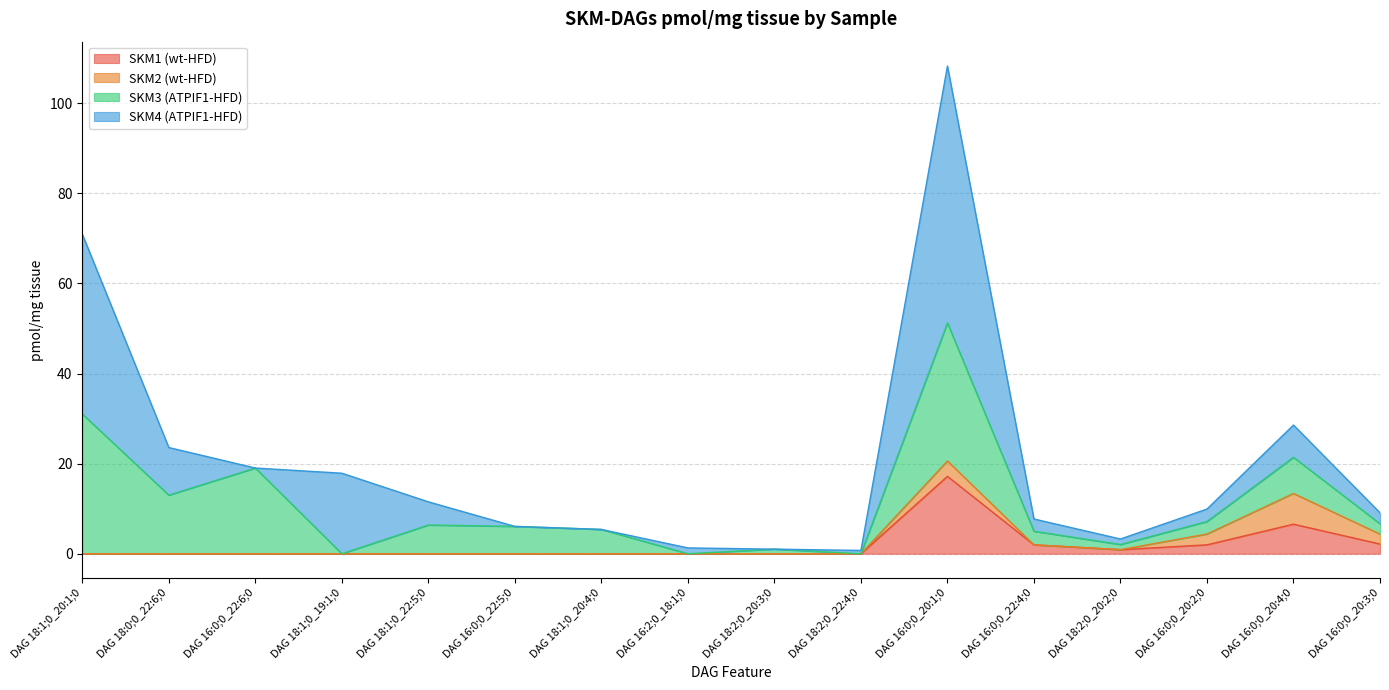

At which category does SKM4 (ATPIF1-HFD) reach its first local peak?

DAG 18:1;0_19:1;0